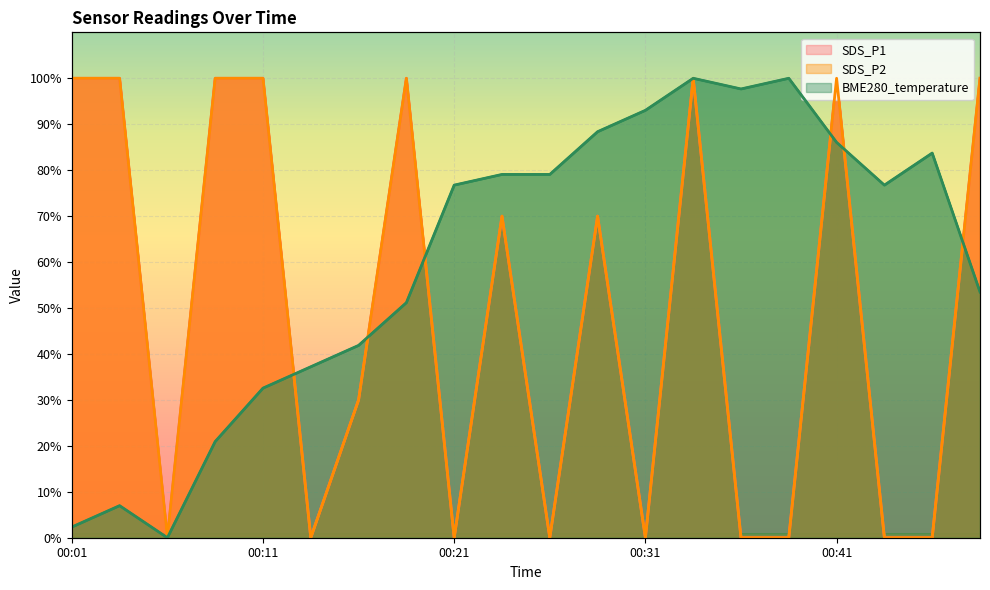

What is the approximate value of SDS_P1 at 00:28?

70.0